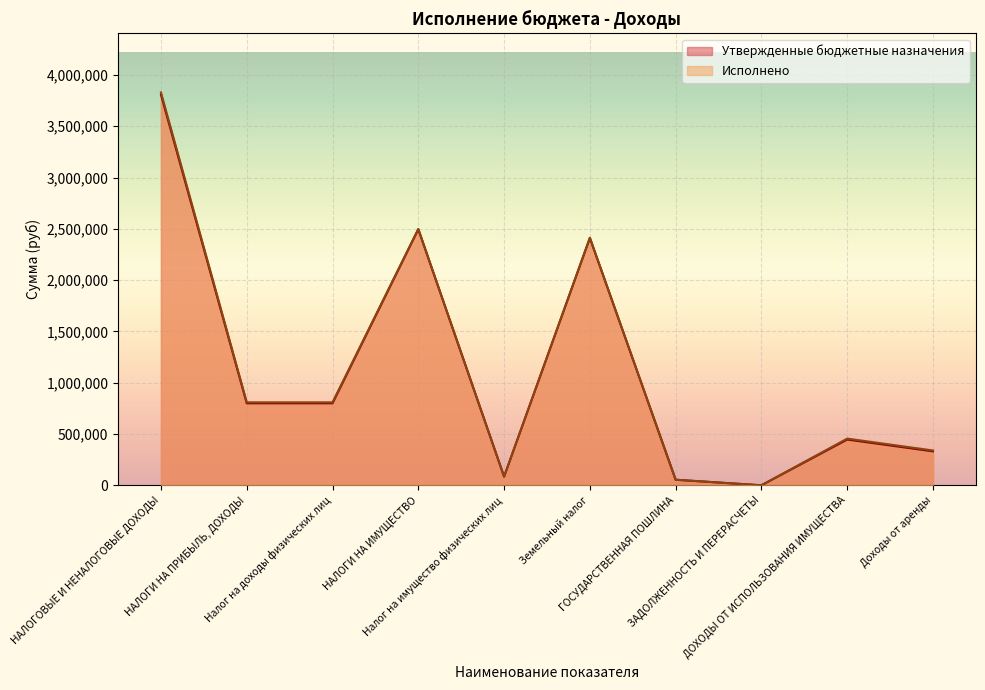

What is the difference between the highest and lowest values at Земельный налог?

2840.9